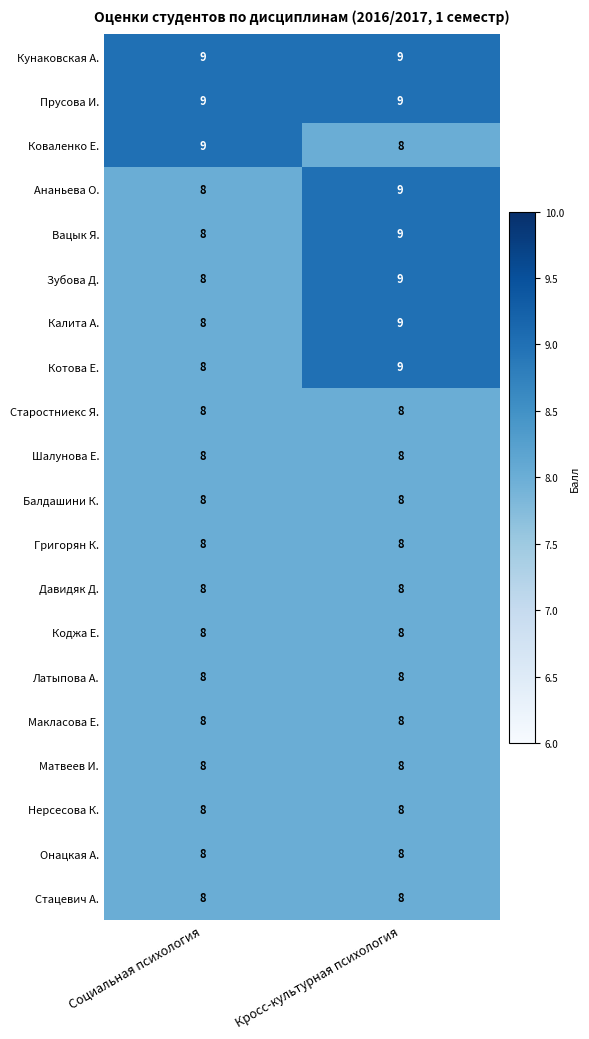

List the labels in order of Котова Е. value, smallest first.

Социальная психология, Кросс-культурная психология